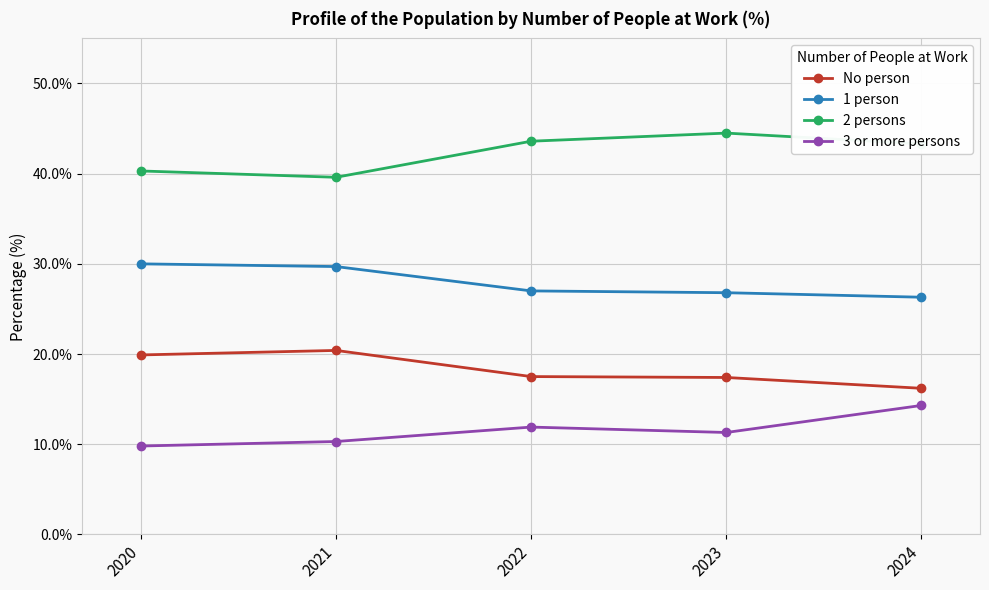

What is the value of the No person point at the 2nd from the left?

20.4